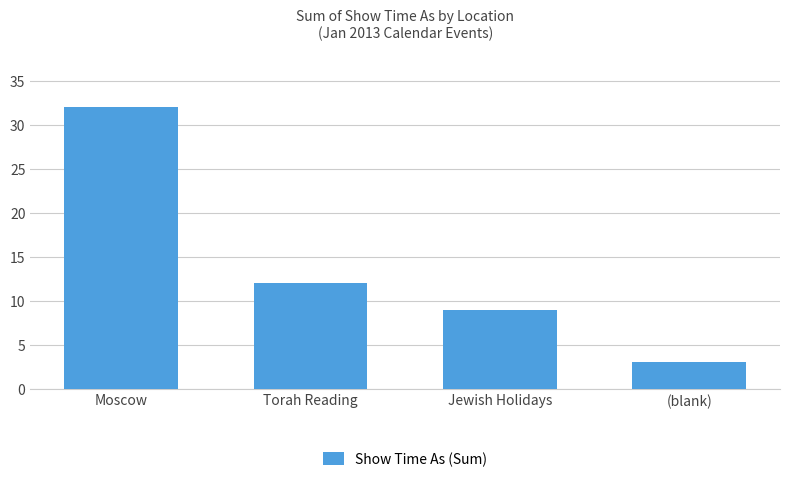

What is the sum of all values?

56